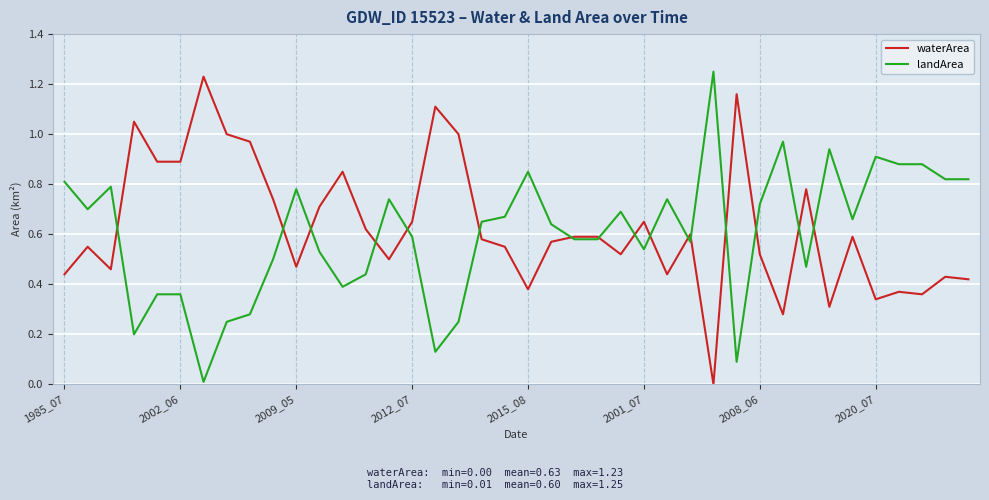

The value of landArea at 2009_05 is 1.3. True or false?

False